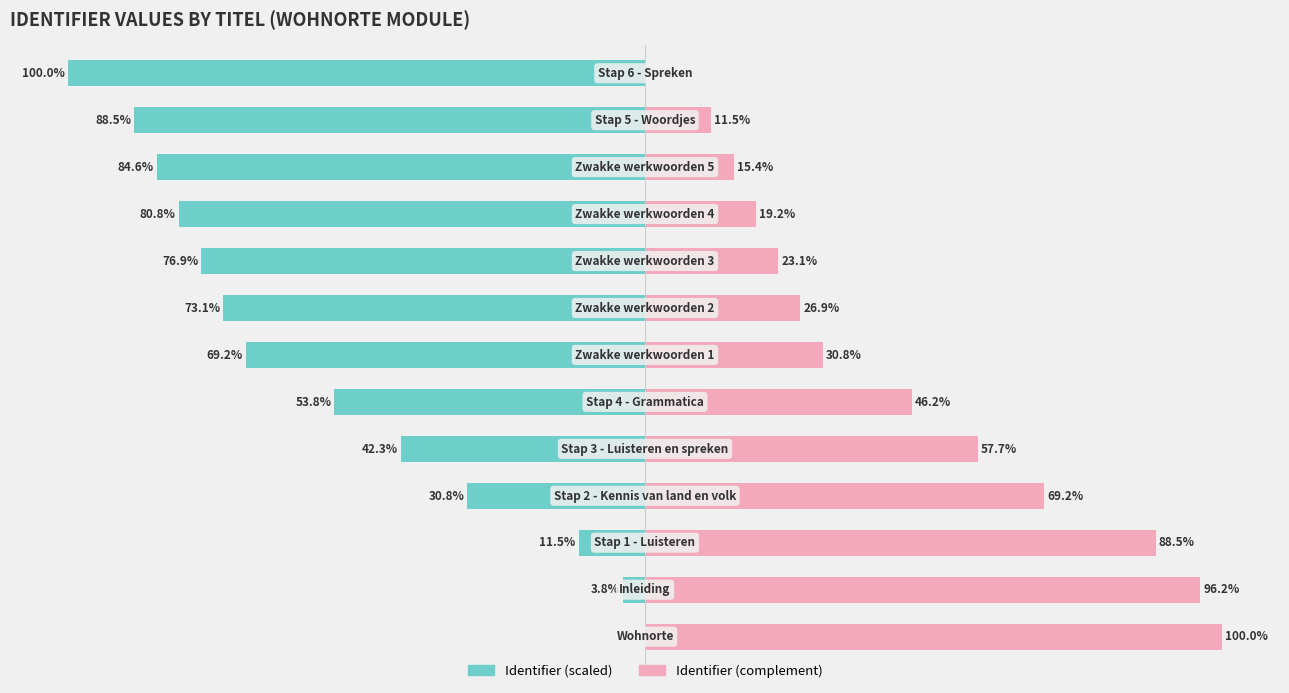

At which category does the chart reach its minimum across all series?

12